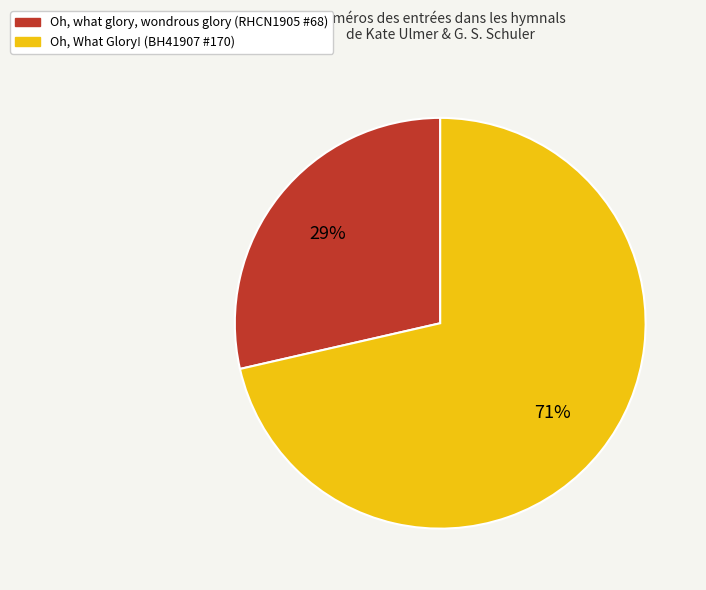

Do Oh, what glory, wondrous glory (RHCN1905 #68) and Oh, What Glory! (BH41907 #170) together represent more than half of the pie?

Yes